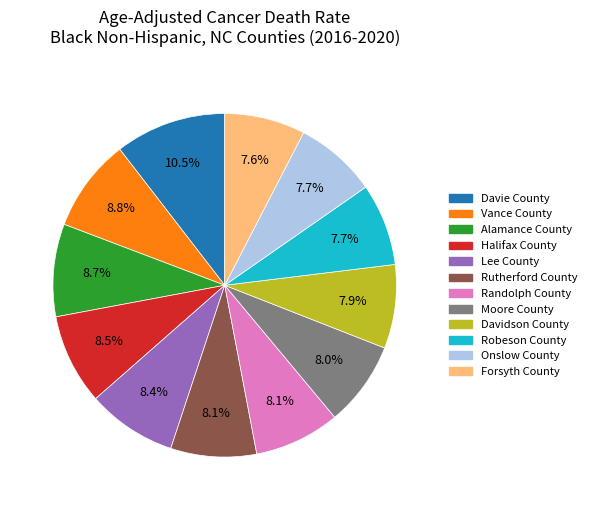

Does Moore County represent more than half of the total?

No